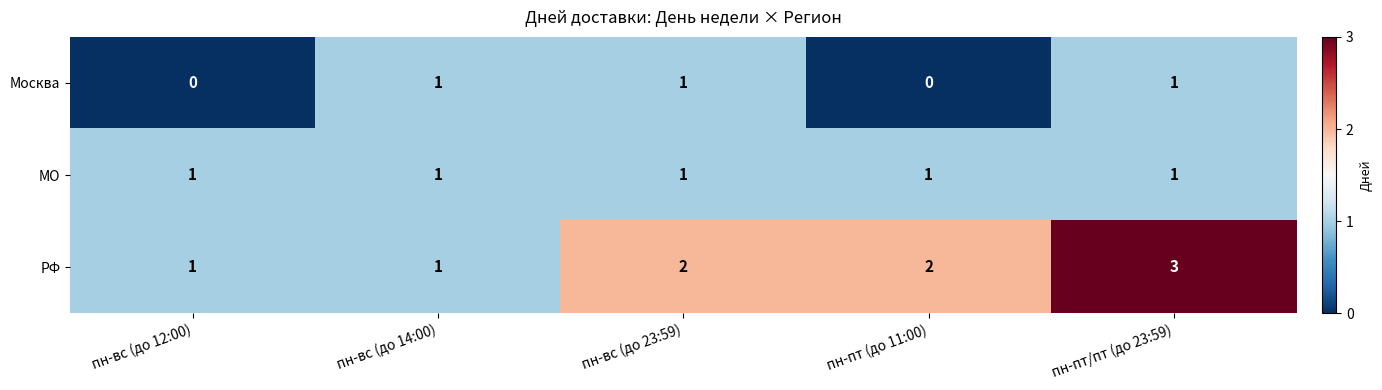

List the series in order of their overall mean, highest first.

РФ, МО, Москва